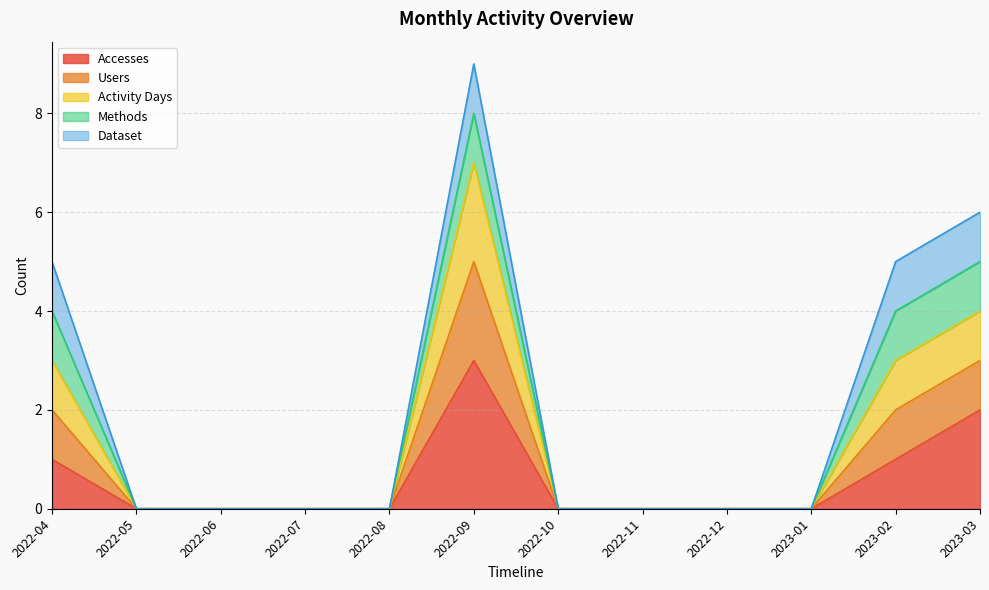

Is the value of Activity Days at 2023-02 greater than the value of Users at 2022-07?

Yes